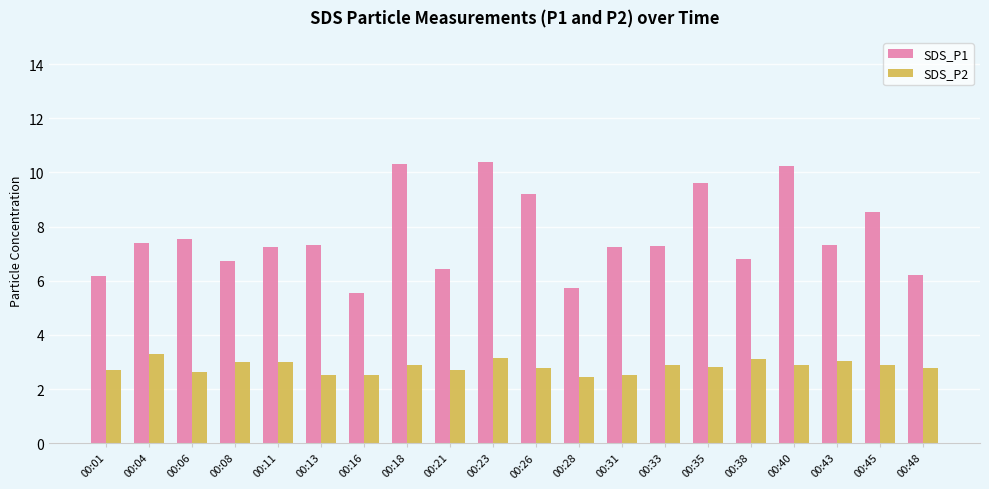

Which series has the widest spread of values?

SDS_P1